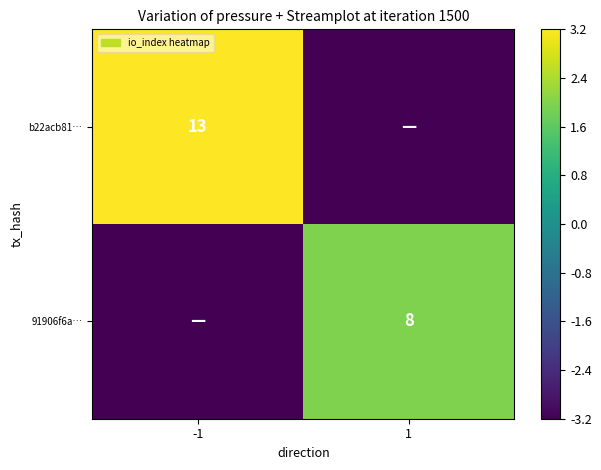

Is it true that b22acb81… equals 13.0 at -1?

True